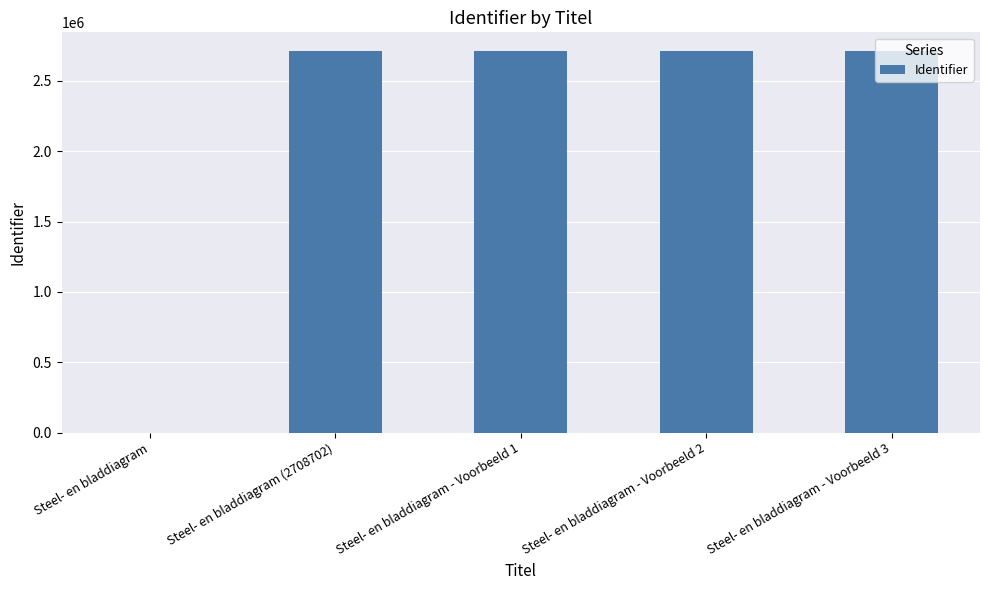

What is the change in value from Steel- en bladdiagram to Steel- en bladdiagram (2708702)?

+2708702